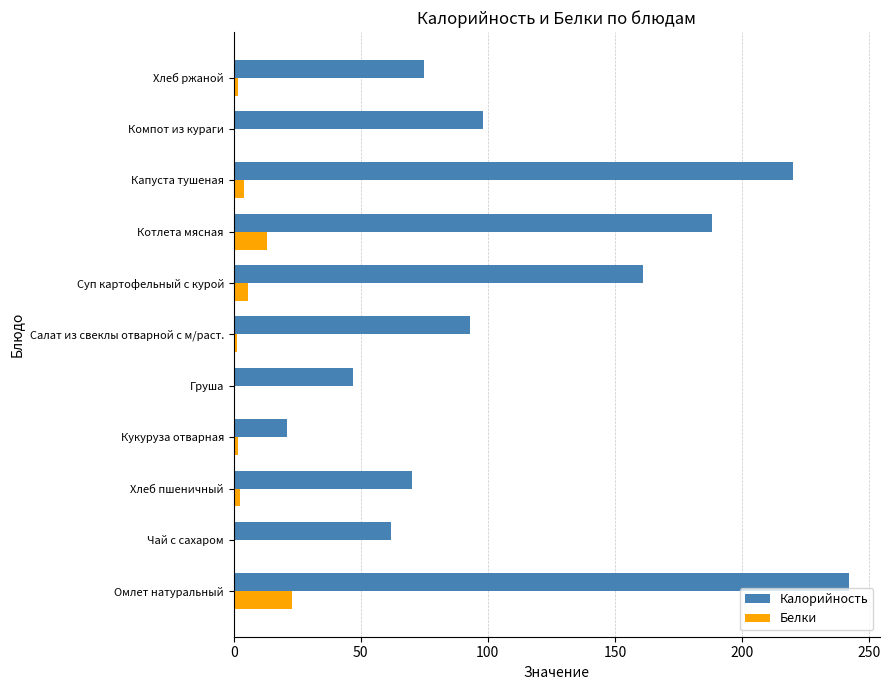

Is it true that Калорийность equals 93.0 at Салат из свеклы отварной с м/раст.?

True